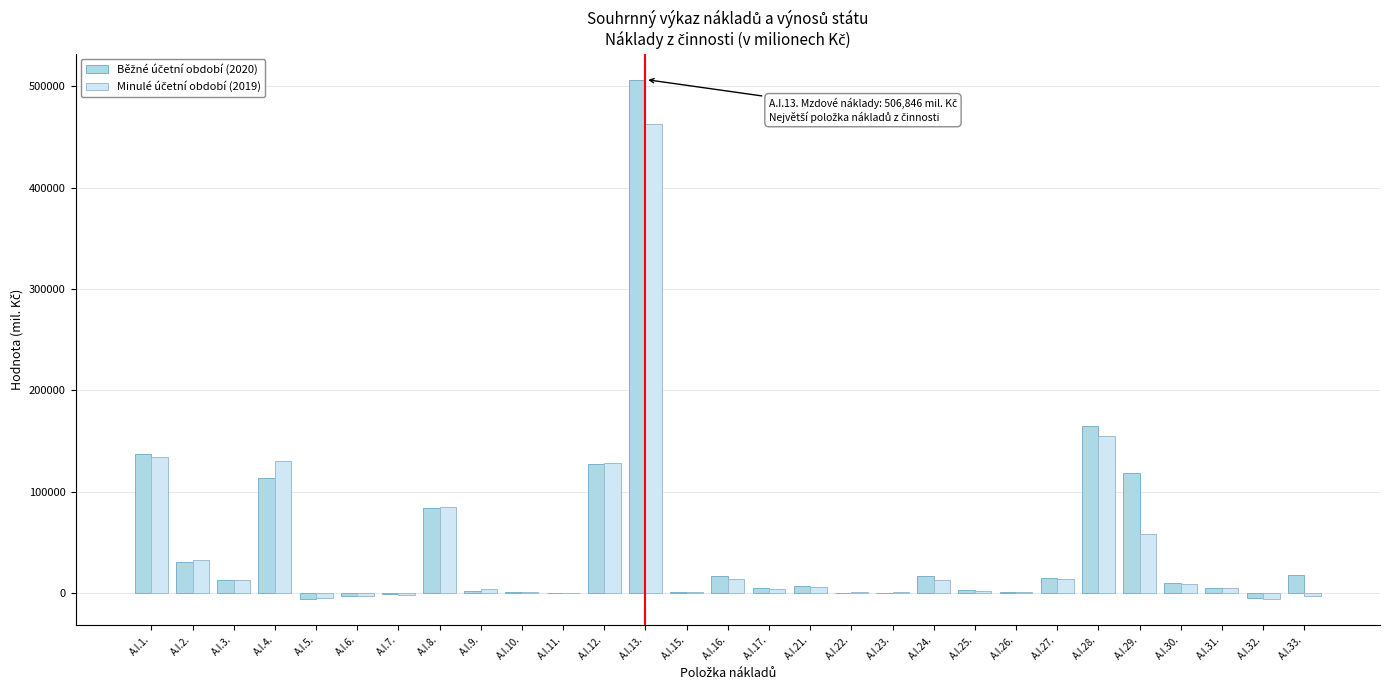

Which category has the highest value across all series?

A.I.13.